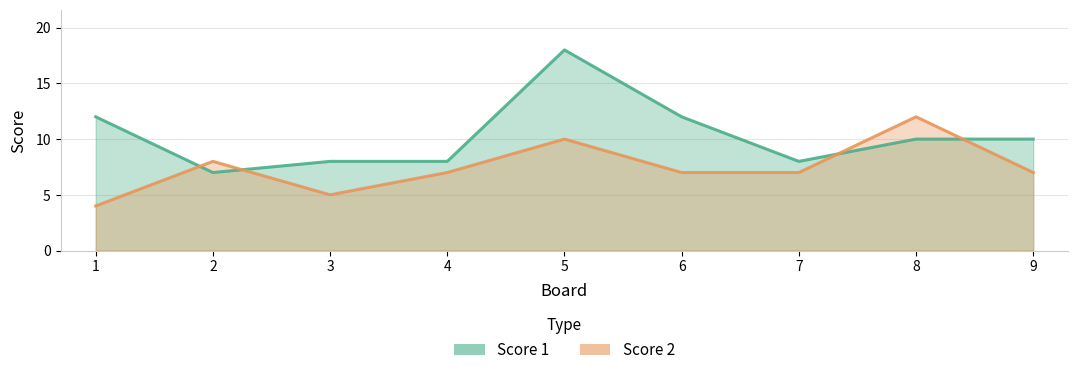

Which series has the widest spread of values?

Score 1